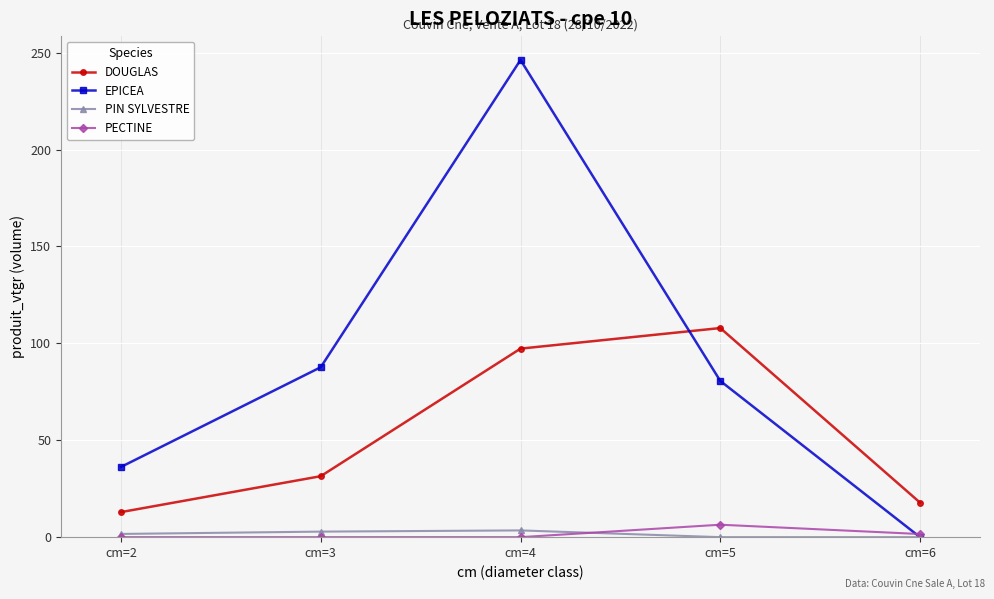

Is the value of DOUGLAS at cm=5 greater than the value of EPICEA at cm=4?

No